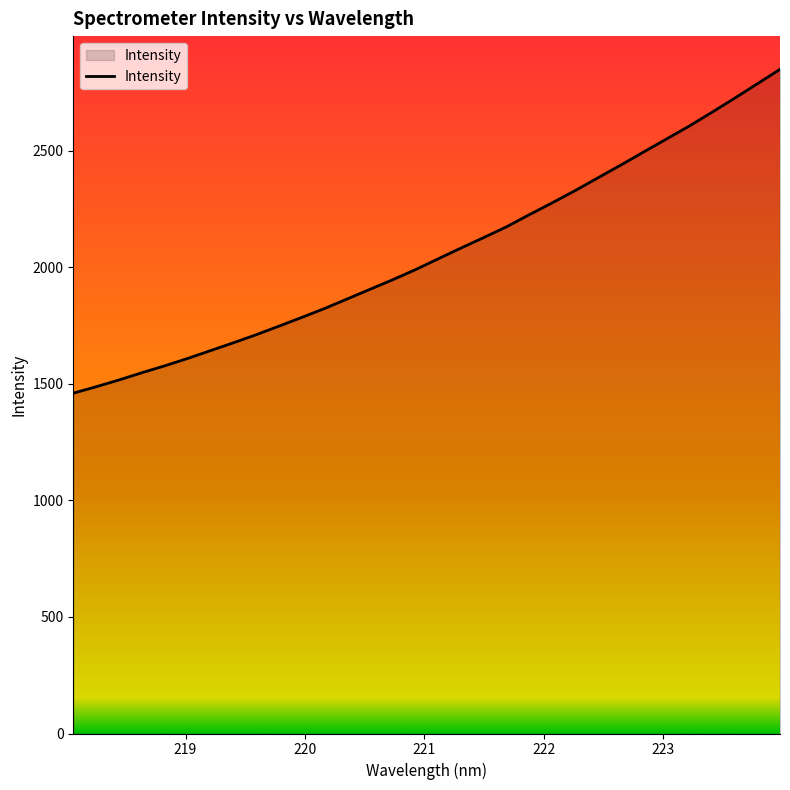

What is the maximum value shown in the chart?

2848.7